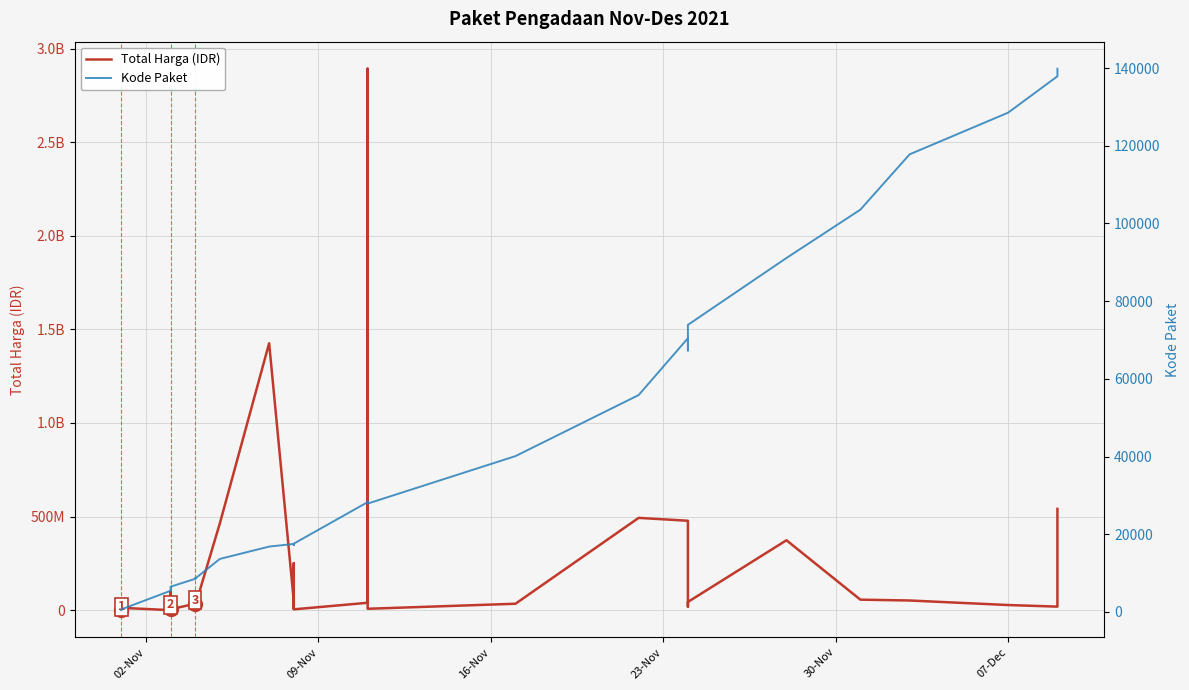

Reading right to left, what are all the values shown in this chart?

Total Harga (IDR): 541071000	18900000	27412000	51601000	56152800	373404000	43859200	19175000	477600000	493000000	34292000	7401240	2892122000	39440000	4350000	250350000	15513960	9180000	49730040	1425867900	464002100	23653000	577875	32441200	34000000	5129000	8742500	182000	4672200	265000	2772000	98772570	78000	12453900	333600
Kode Paket: 139817	137876	128516	117783	103541	91101	73894	67279	70453	55826	40112	27891	28425	28271	17580	17238	17283	17272	17509	16823	13652	8601	8668	8646	8530	6503	6397	6350	6300	6246	6214	5997	5449	675	464